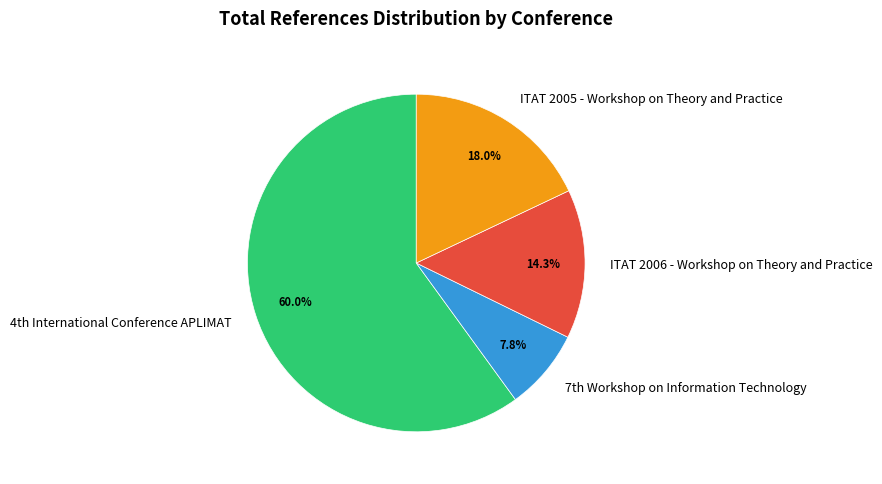

Which category has the biggest portion of the pie?

4th International Conference APLIMAT